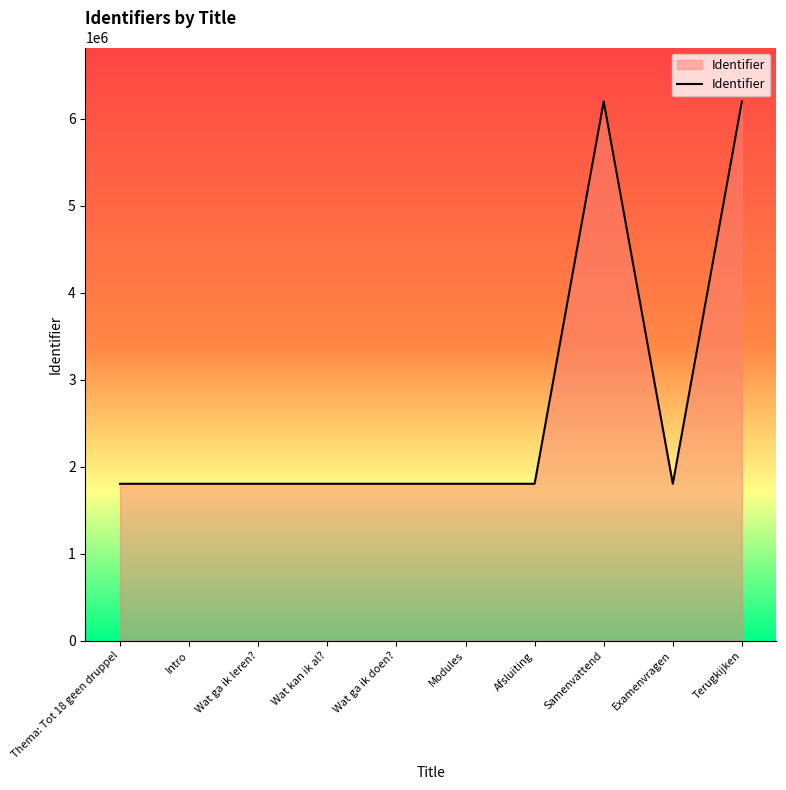

The chart shows a value of 3083145 at Samenvattend. True or false?

False